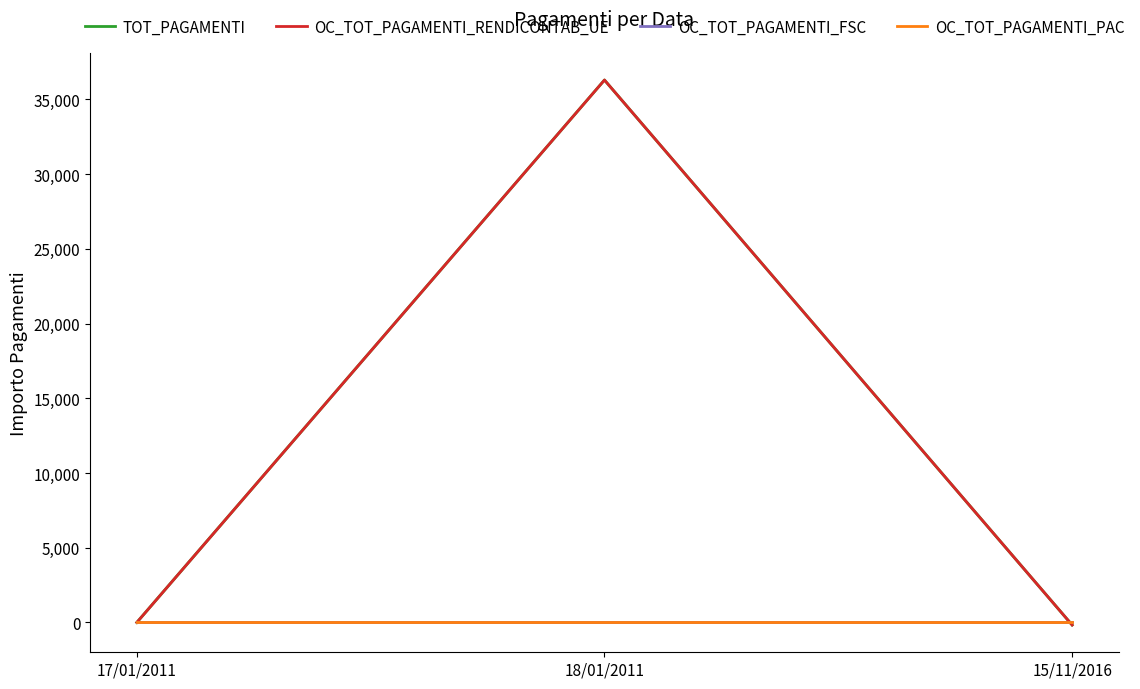

What position from the right is 17/01/2011?

3